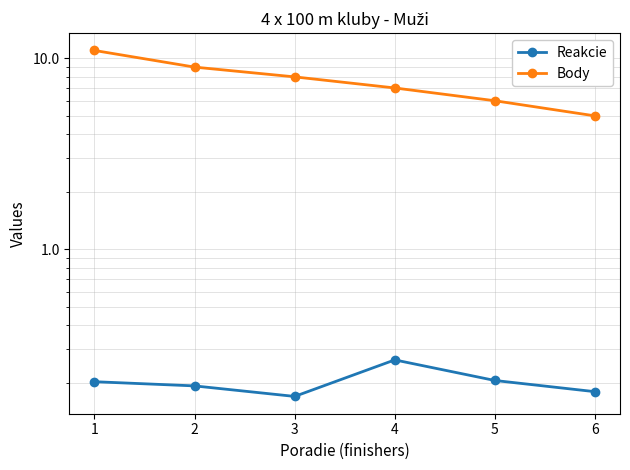

At how many categories does at least one series exceed 4?

6